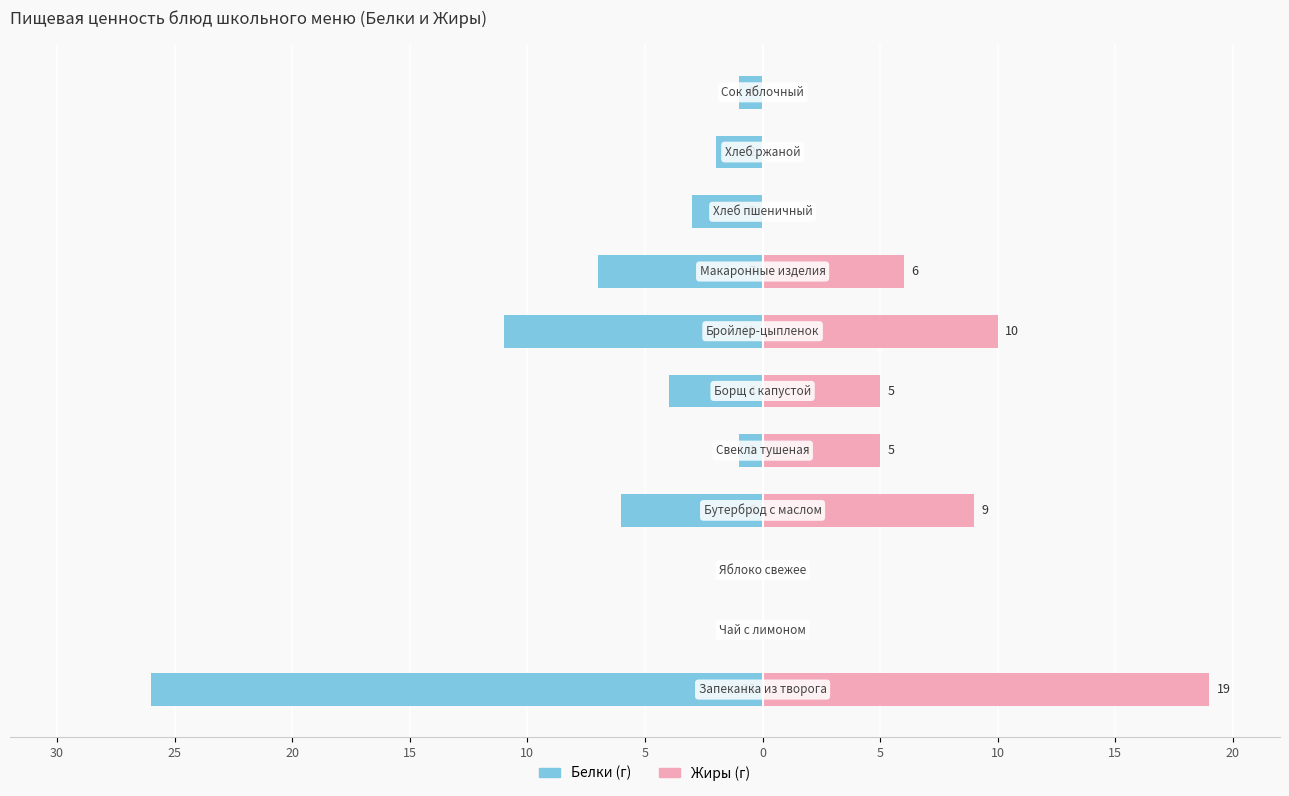

Between 5 and 0, which series saw the biggest shift?

Белки